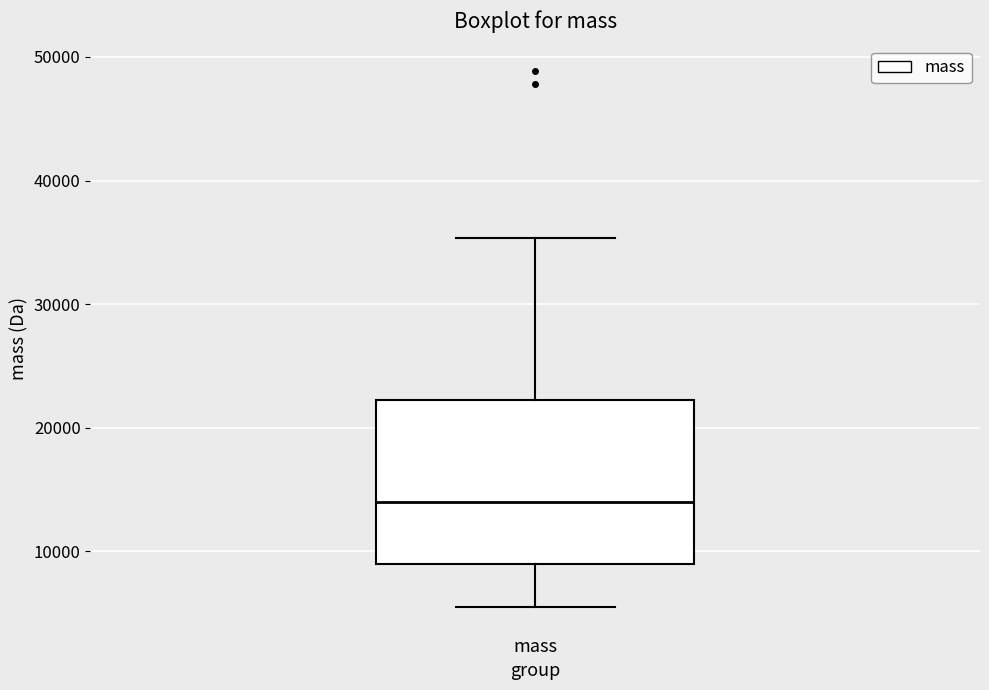

Transcribe this box plot: give where the median line is, the range the box spans, and where the two whiskers end, as read against the y-axis. The values are not printed on the chart, so give them approximately, as read against the axis.

median 14000, box 9000 to 22000, whiskers 6000 to 35000